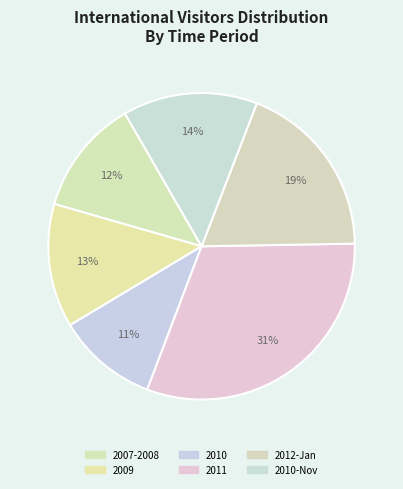

Does any single category account for the majority?

No